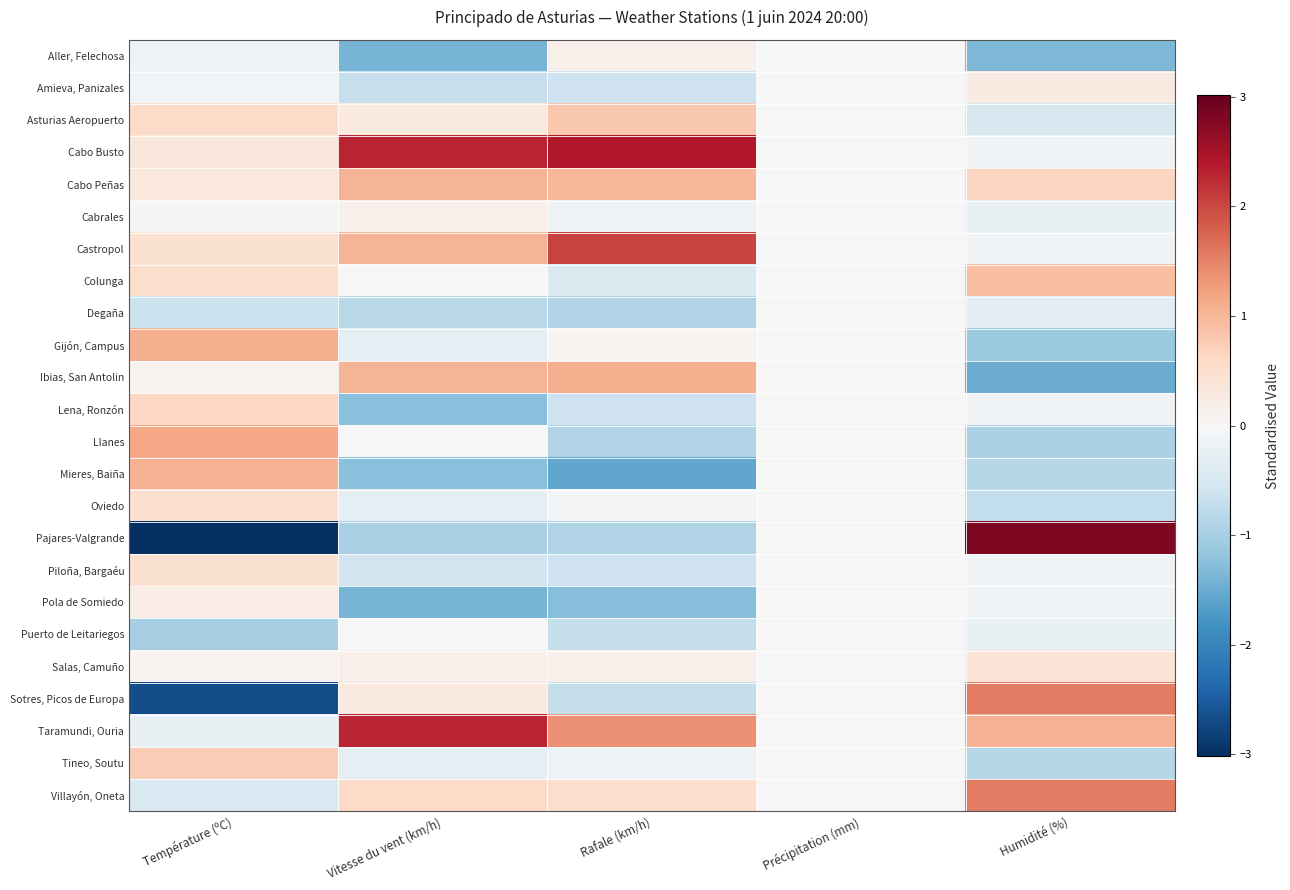

What is the minimum value shown in the chart?

-3.0